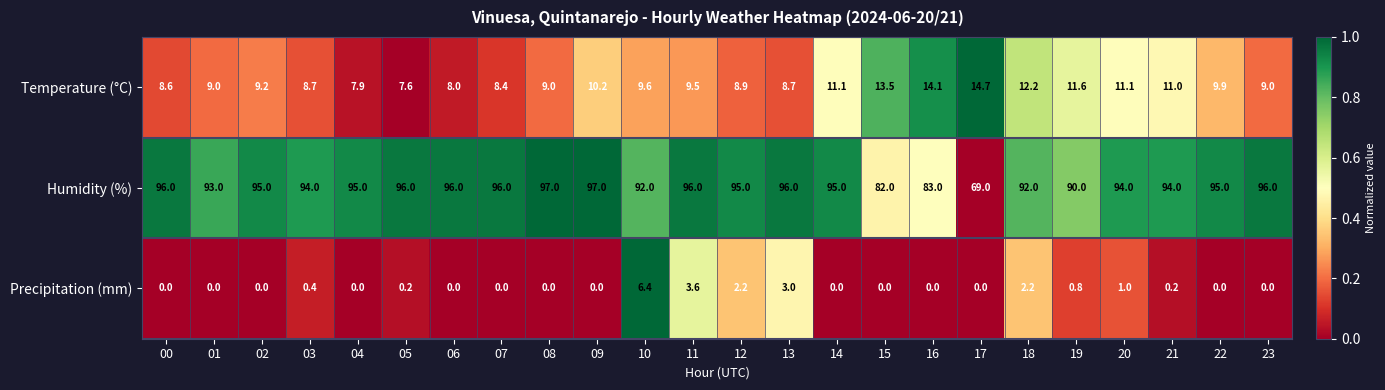

Which series has the largest range (max minus min)?

Humidity (%)